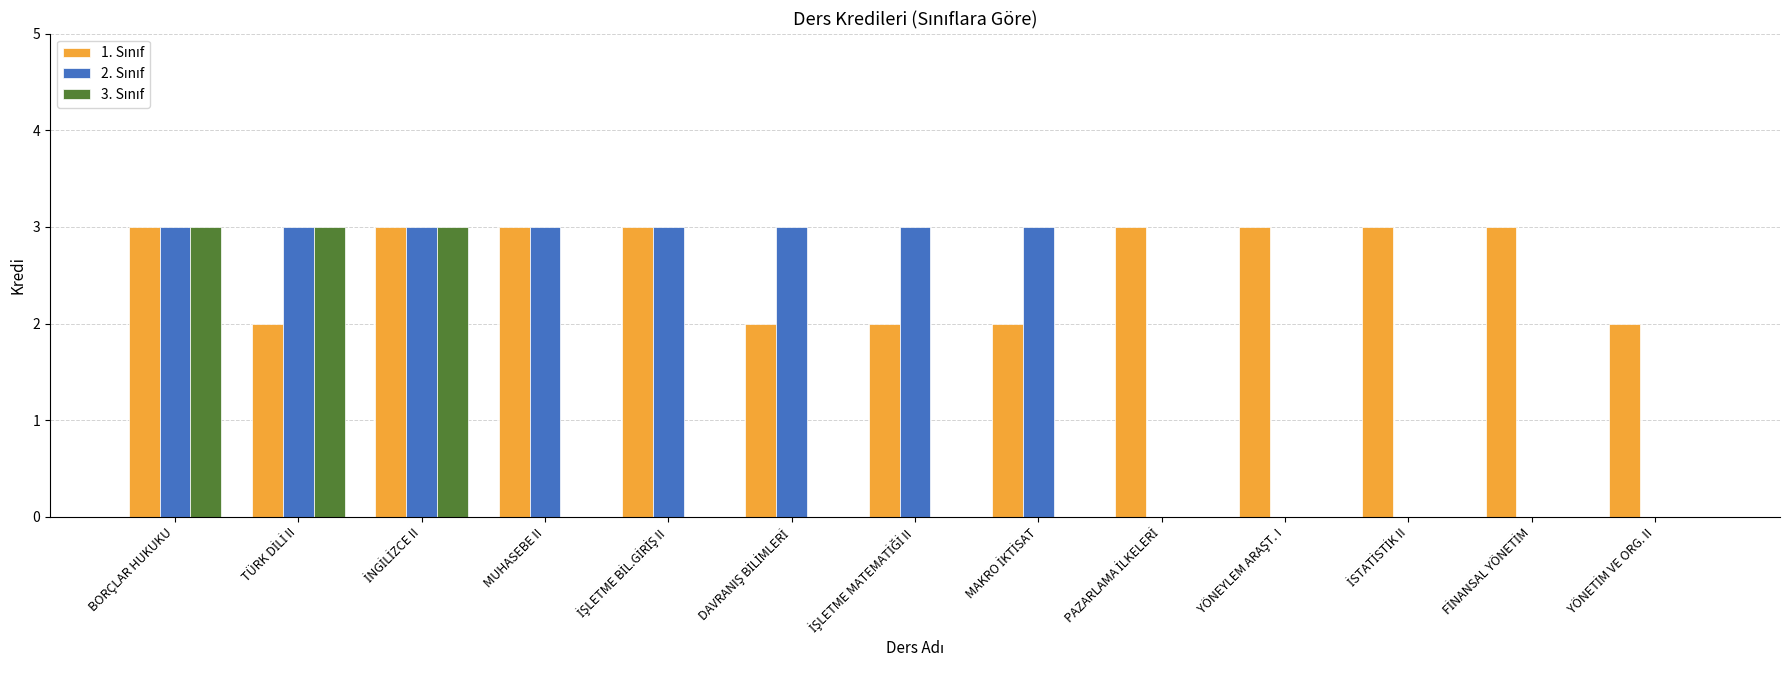

At which category is the sum across all series the highest?

BORÇLAR HUKUKU